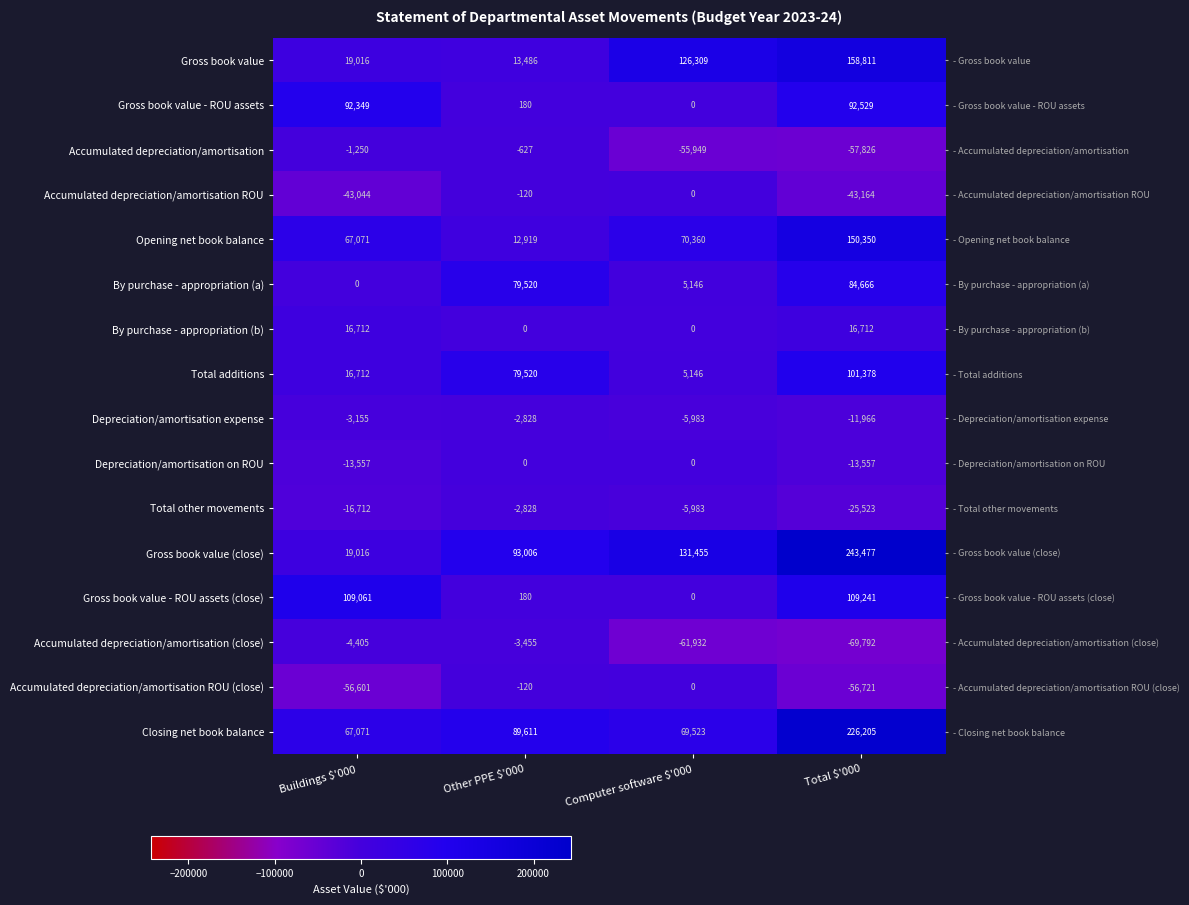

What is the minimum value shown in the chart?

-69792